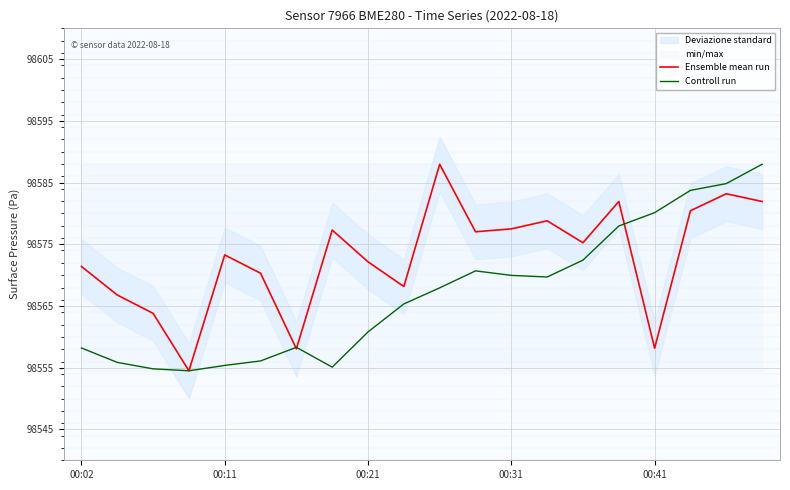

How many data points in Ensemble mean run are less than 98575?

10